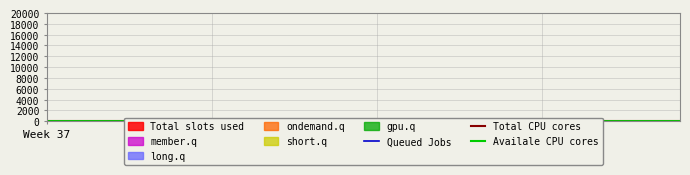

Where is Queued Jobs nearest to the value 9?

Week 40